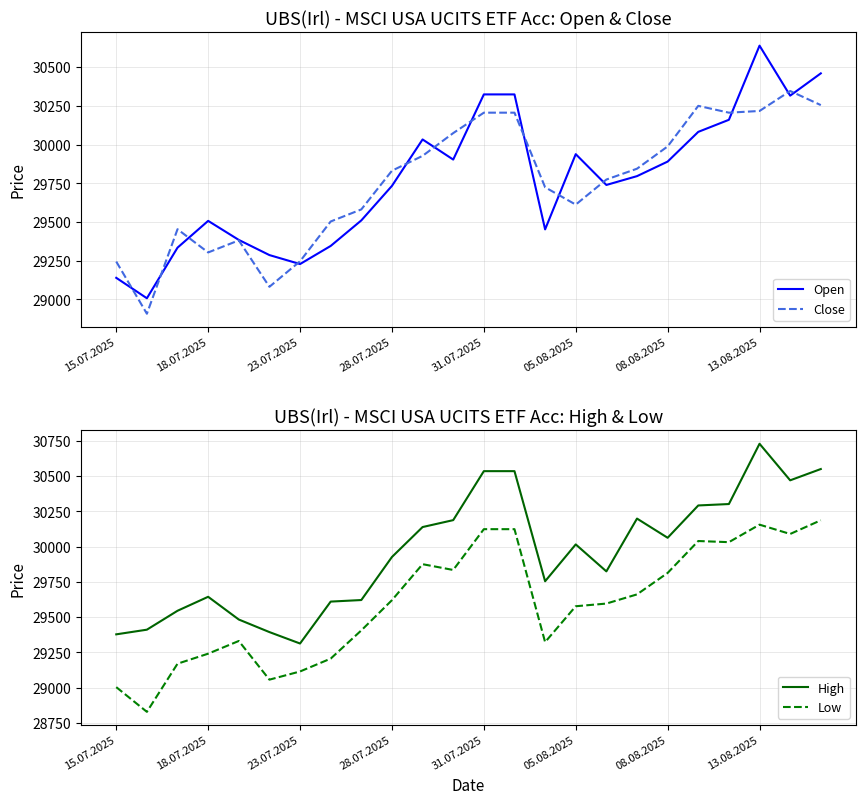

How many lines are shown in the chart?

4